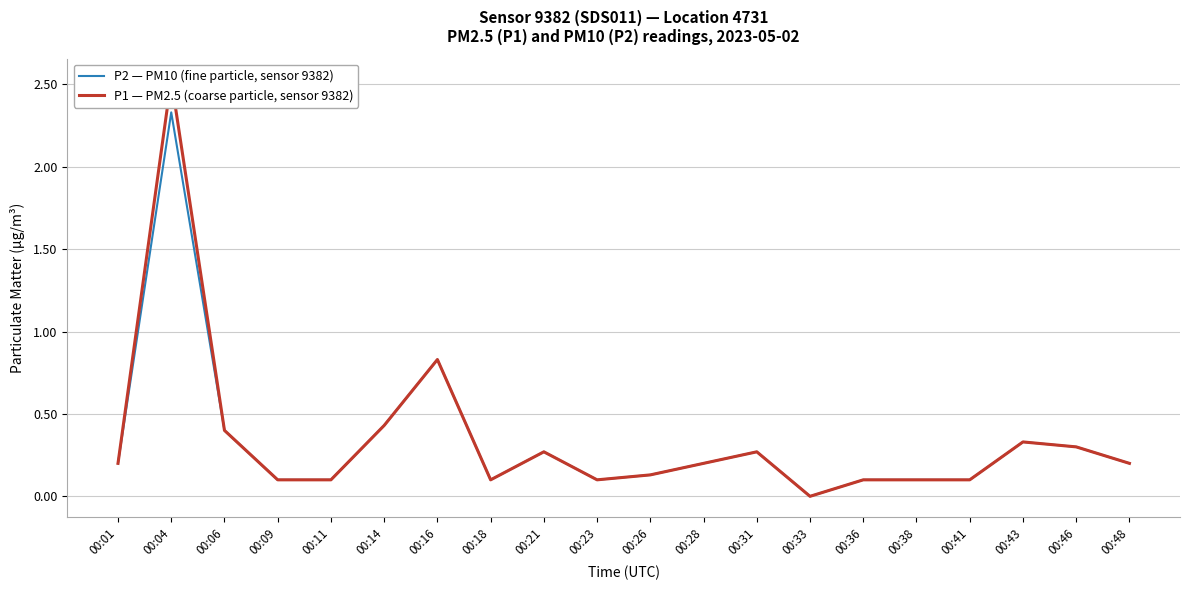

Reading left to right, extract all data points from this chart.

P2 — PM10 (fine particle, sensor 9382): 0.2	2.3	0.4	0.1	0.1	0.4	0.8	0.1	0.3	0.1	0.1	0.2	0.3	0.0	0.1	0.1	0.1	0.3	0.3	0.2
P1 — PM2.5 (coarse particle, sensor 9382): 0.2	2.5	0.4	0.1	0.1	0.4	0.8	0.1	0.3	0.1	0.1	0.2	0.3	0.0	0.1	0.1	0.1	0.3	0.3	0.2